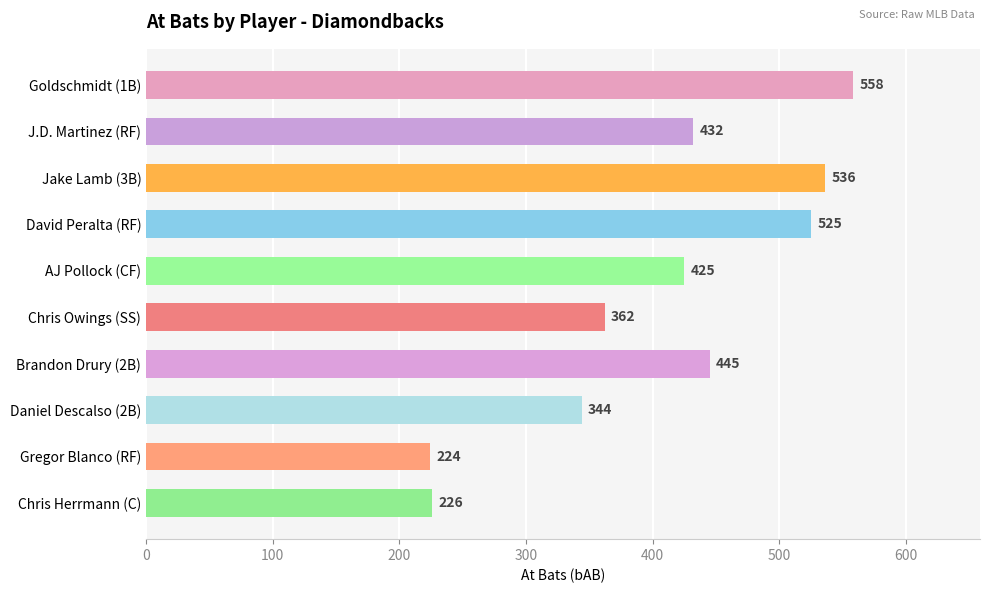

The value at AJ Pollock (CF) is 425. True or false?

True